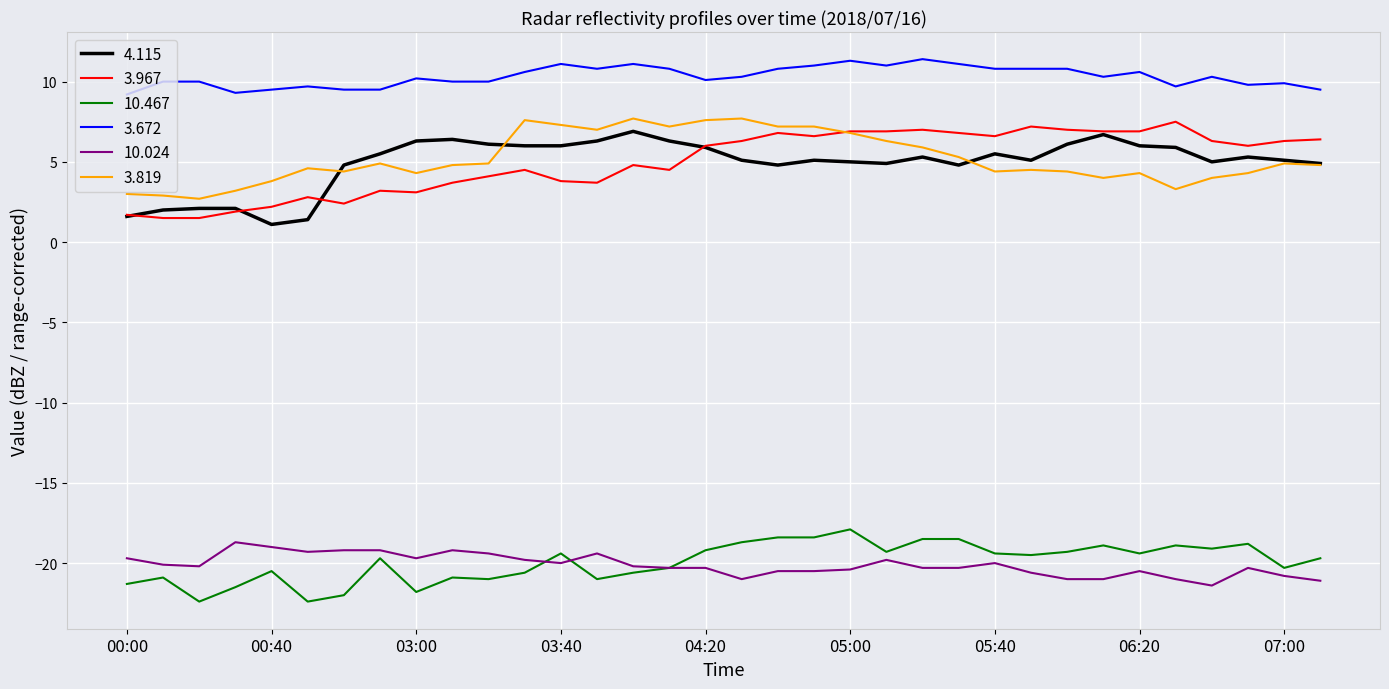

What is the highest value of the 3.819 series?

7.7